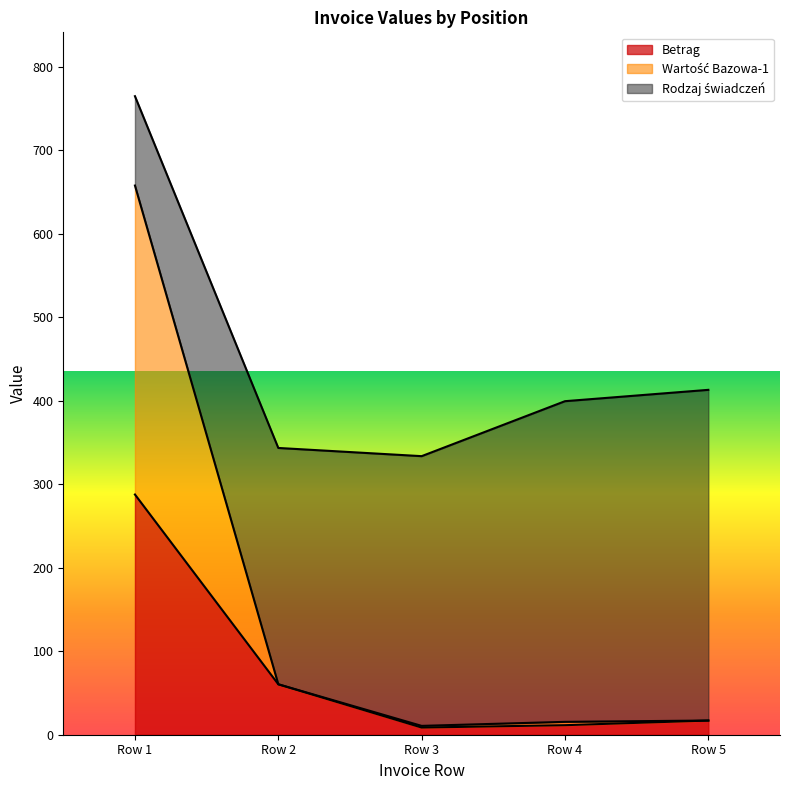

What is the total value across all series at Row 2?

343.4